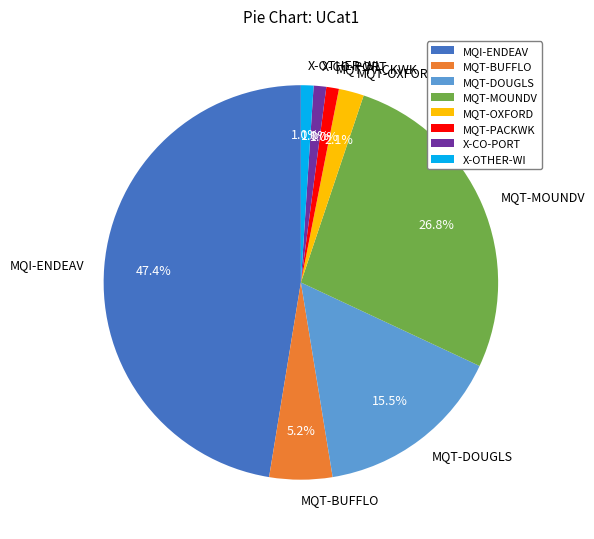

What is the largest slice in the pie chart?

MQI-ENDEAV